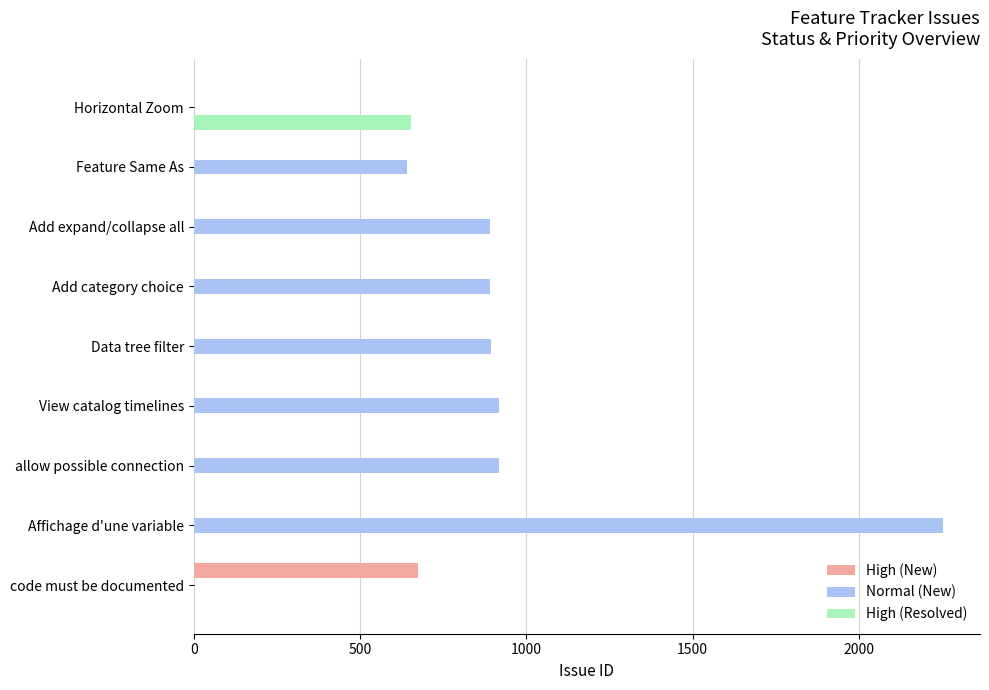

What is the sum of all High (Resolved) values?

654